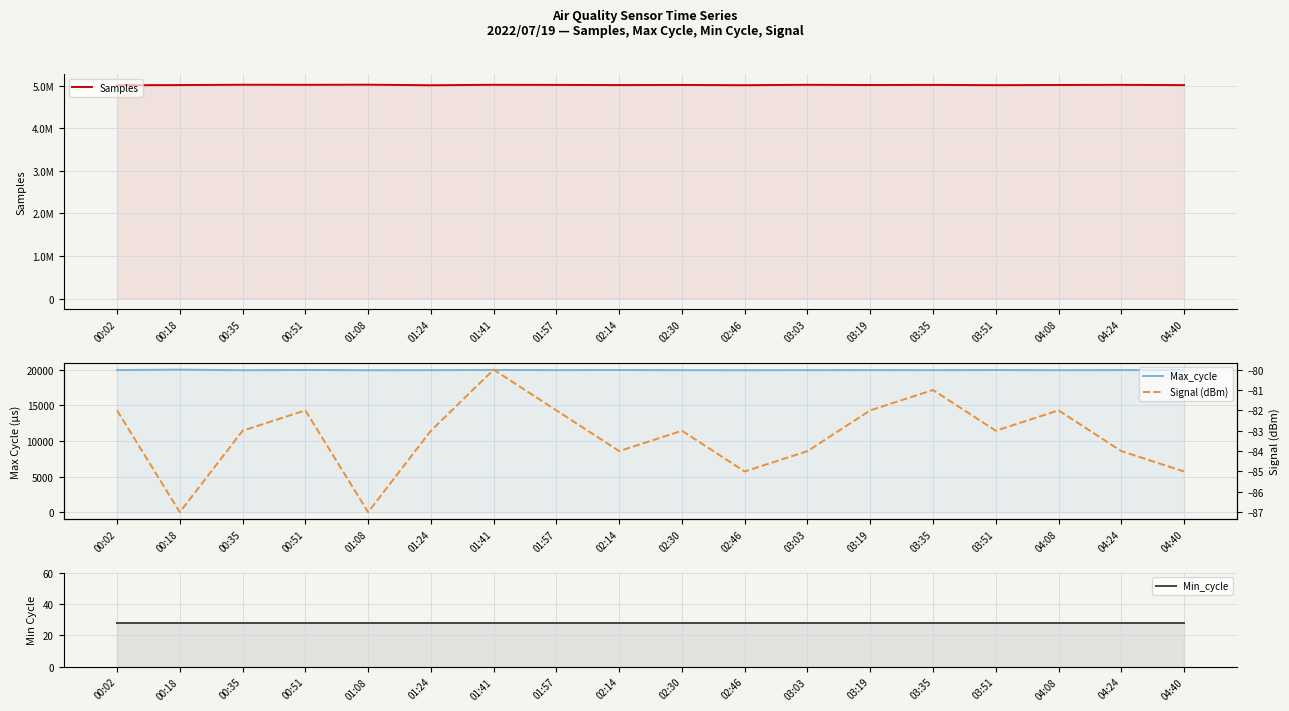

How many lines are shown in the chart?

4